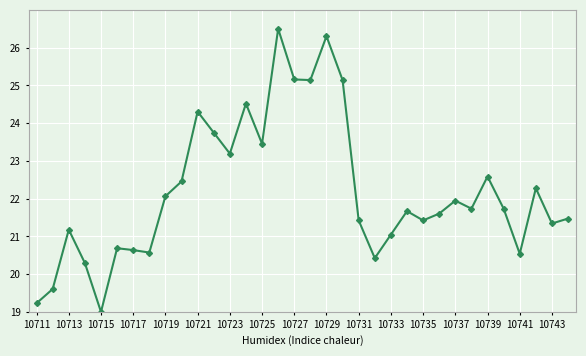

What is the average value?

22.2